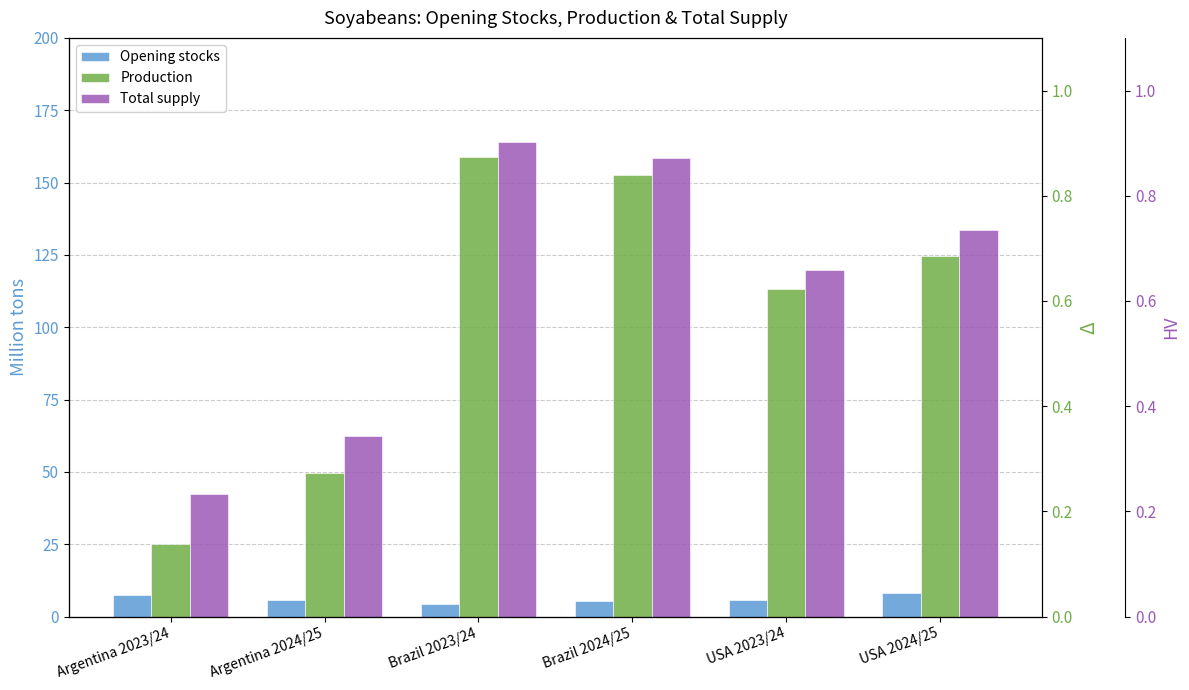

Which has a higher value, Argentina 2023/24 or Brazil 2024/25?

Argentina 2023/24